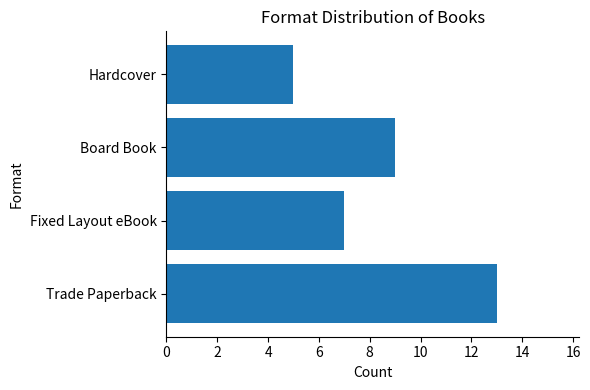

List the labels in order of value, smallest first.

Hardcover, Fixed Layout eBook, Board Book, Trade Paperback